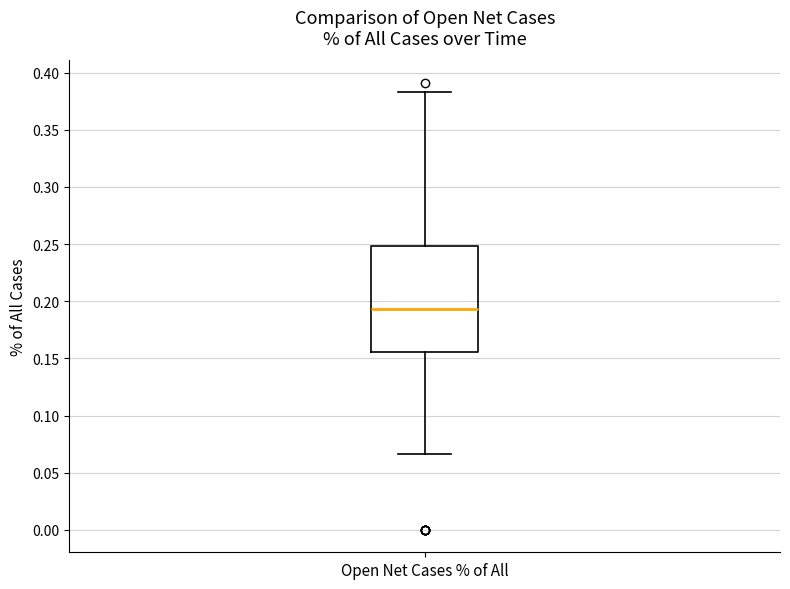

Where is the upper edge of the box for Open Net Cases % of All on the y-axis? The values are not printed on the chart, so give them approximately, as read against the axis.

0.250